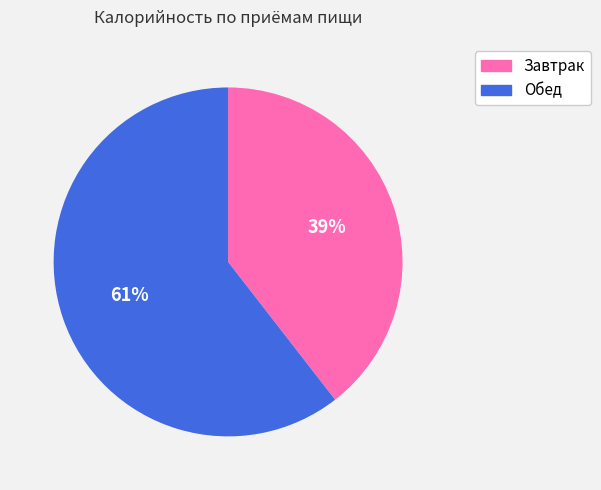

What percentage is the Завтрак slice, to the nearest percent?

39%